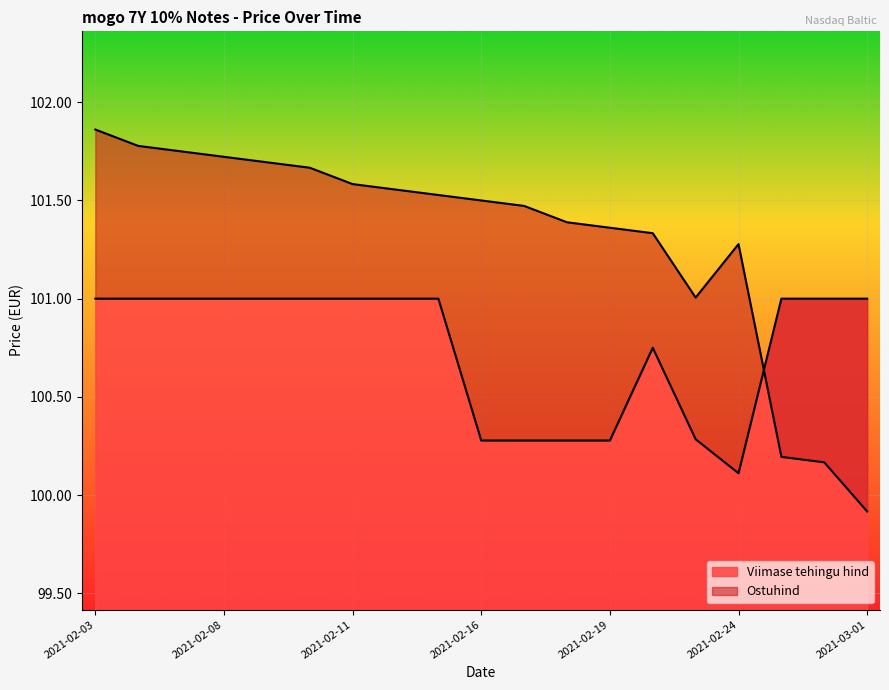

At which label does Ostuhind first exceed 101?

2021-02-03